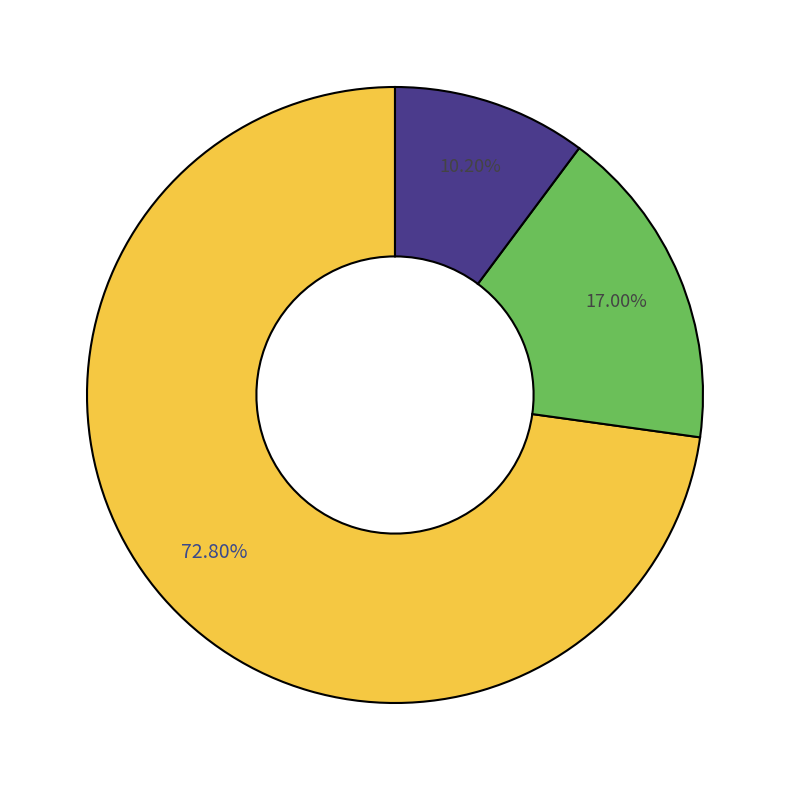

Does any single category account for the majority?

Yes